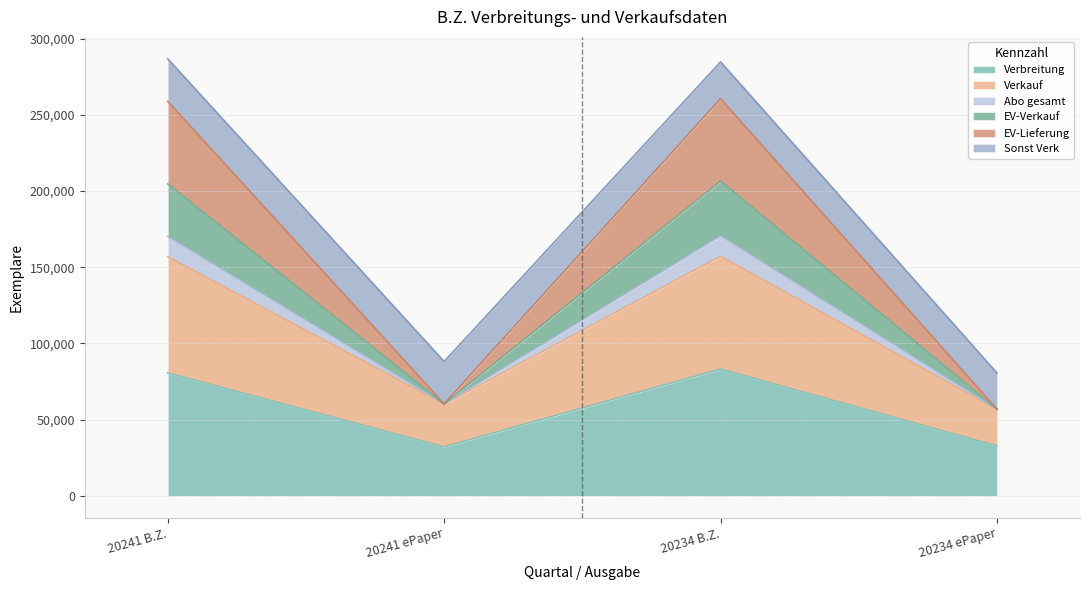

What is the total value across all series at 20234 B.Z.?

284813